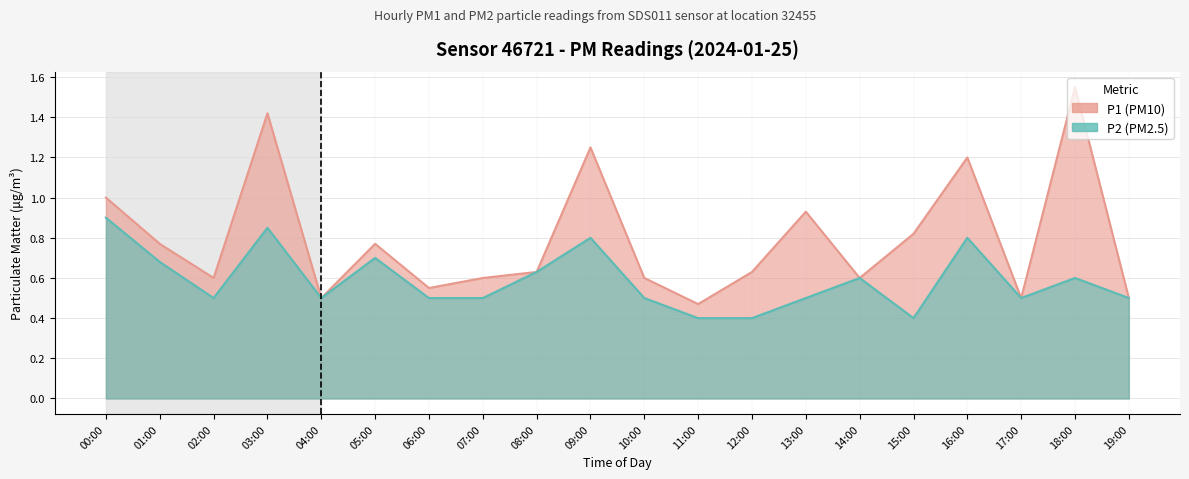

At how many categories does at least one series exceed 1?

4